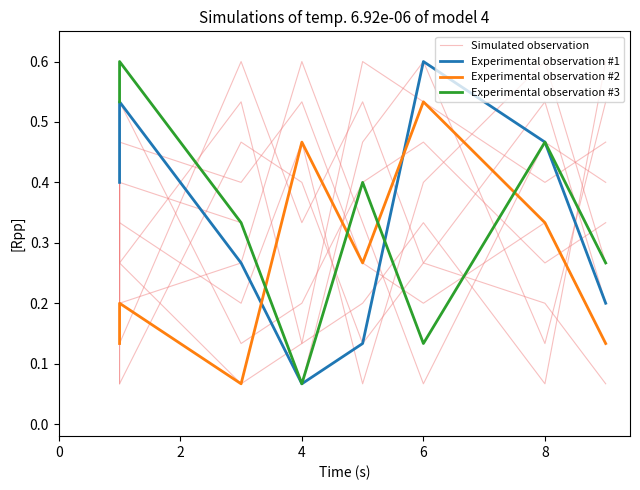

List the series in order of their peak value, lowest first.

Experimental observation #2, Simulated observation, Experimental observation #1, Experimental observation #3